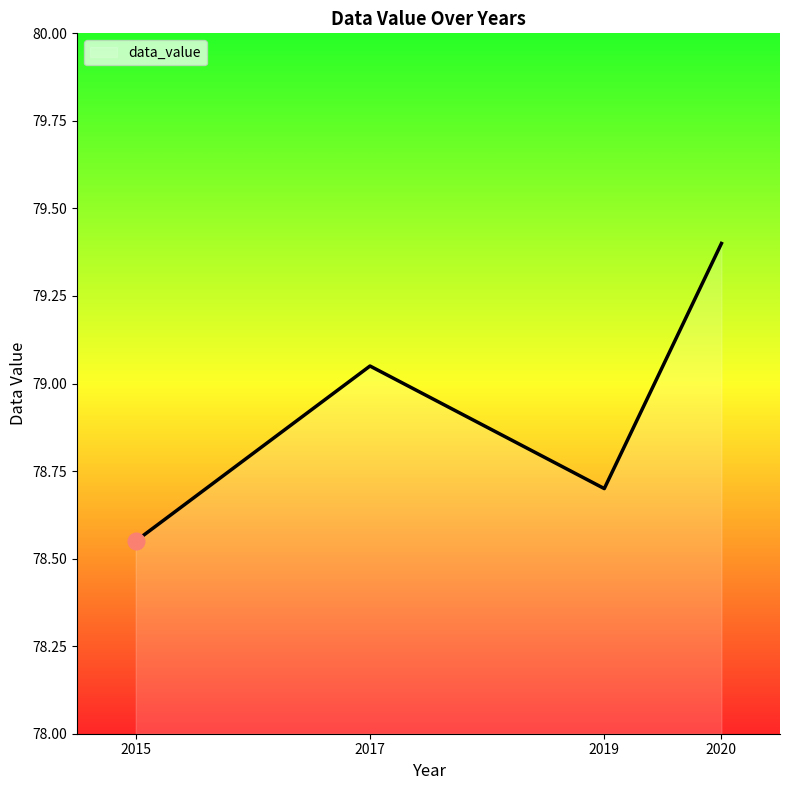

Which has a higher value, 2020 or 2015?

2020